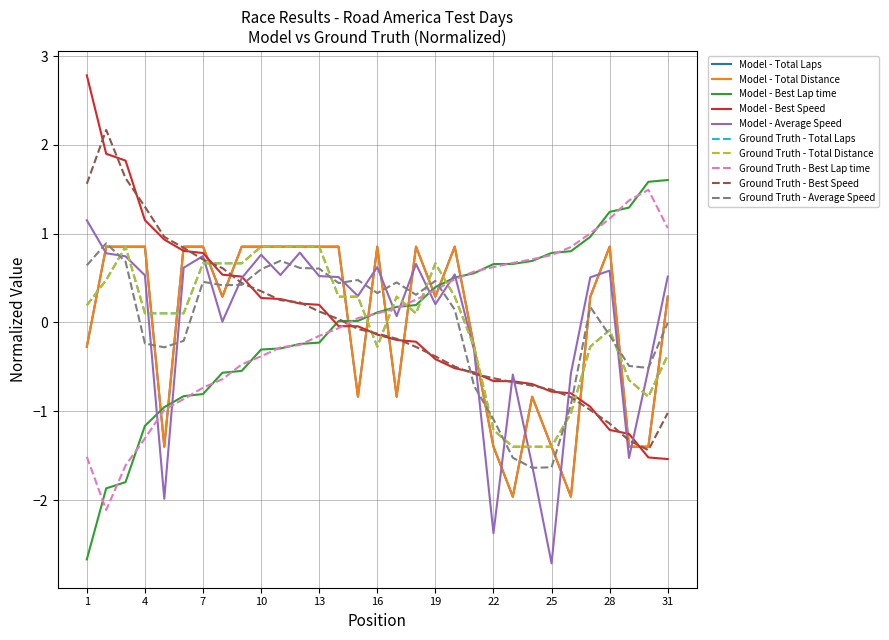

How many times do Model - Best Speed and Ground Truth - Total Distance cross each other?

5